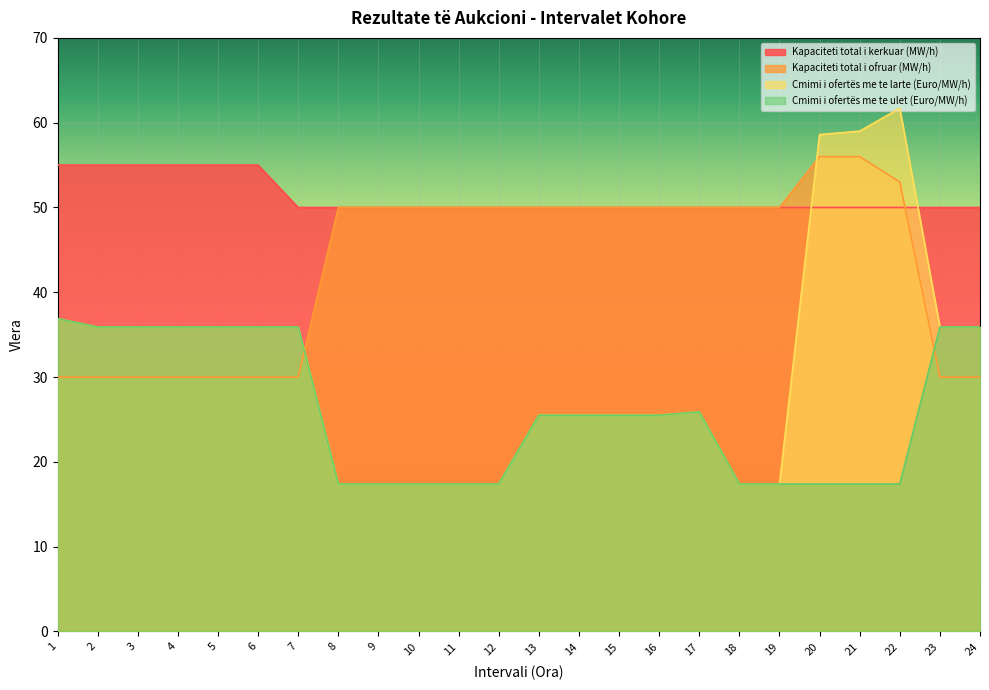

What is the value of the Cmimi i ofertës me te ulet (Euro/MW/h) point at the 11th from the left?

17.4